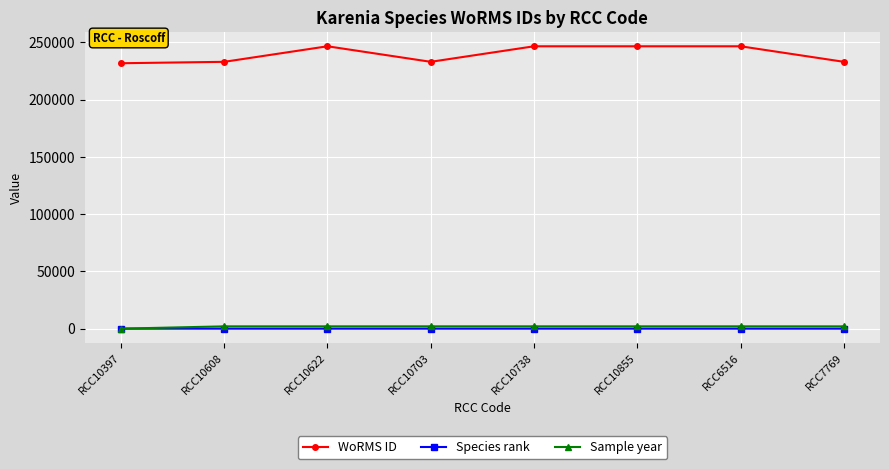

What is the label of the 5th point from the right?

RCC10703